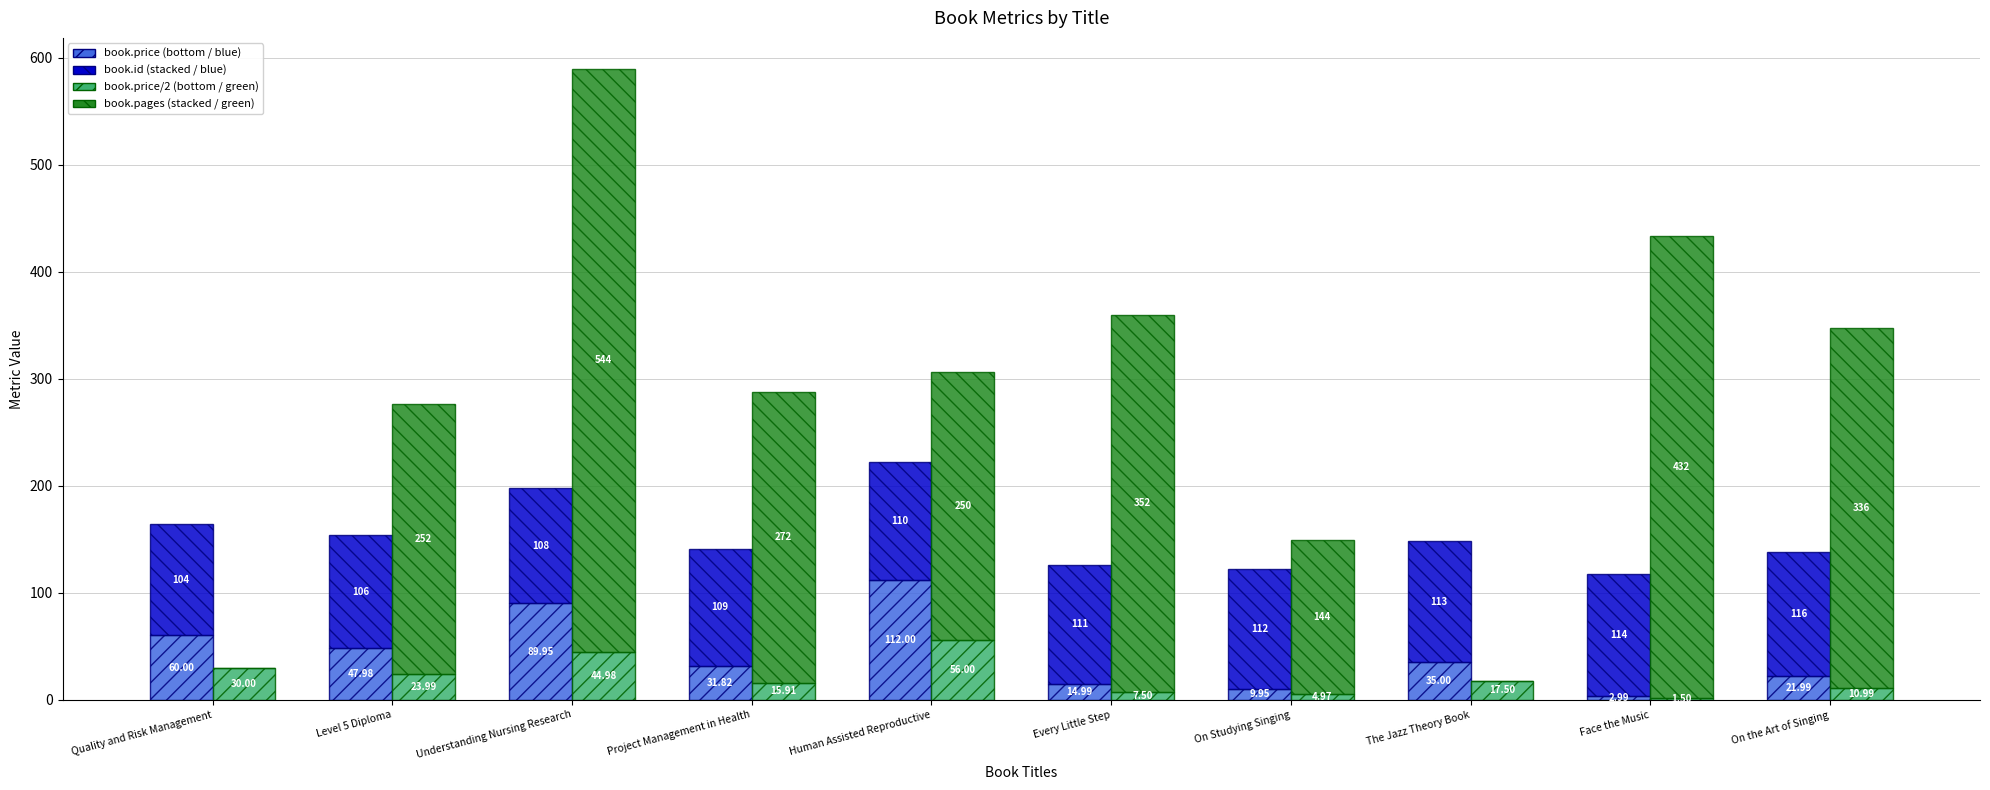

What is the value of the book.id (stacked) bar at the 3rd from the left?

108.0